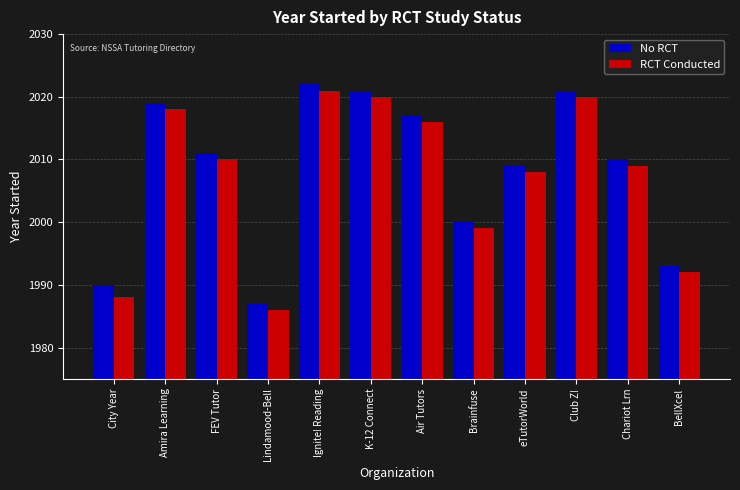

What is the label of the 10th bar from the left?

Club Z!